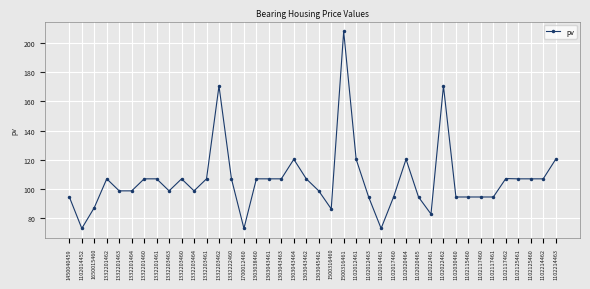

True or false: there are more than 1 points higher than both neighbors.

True